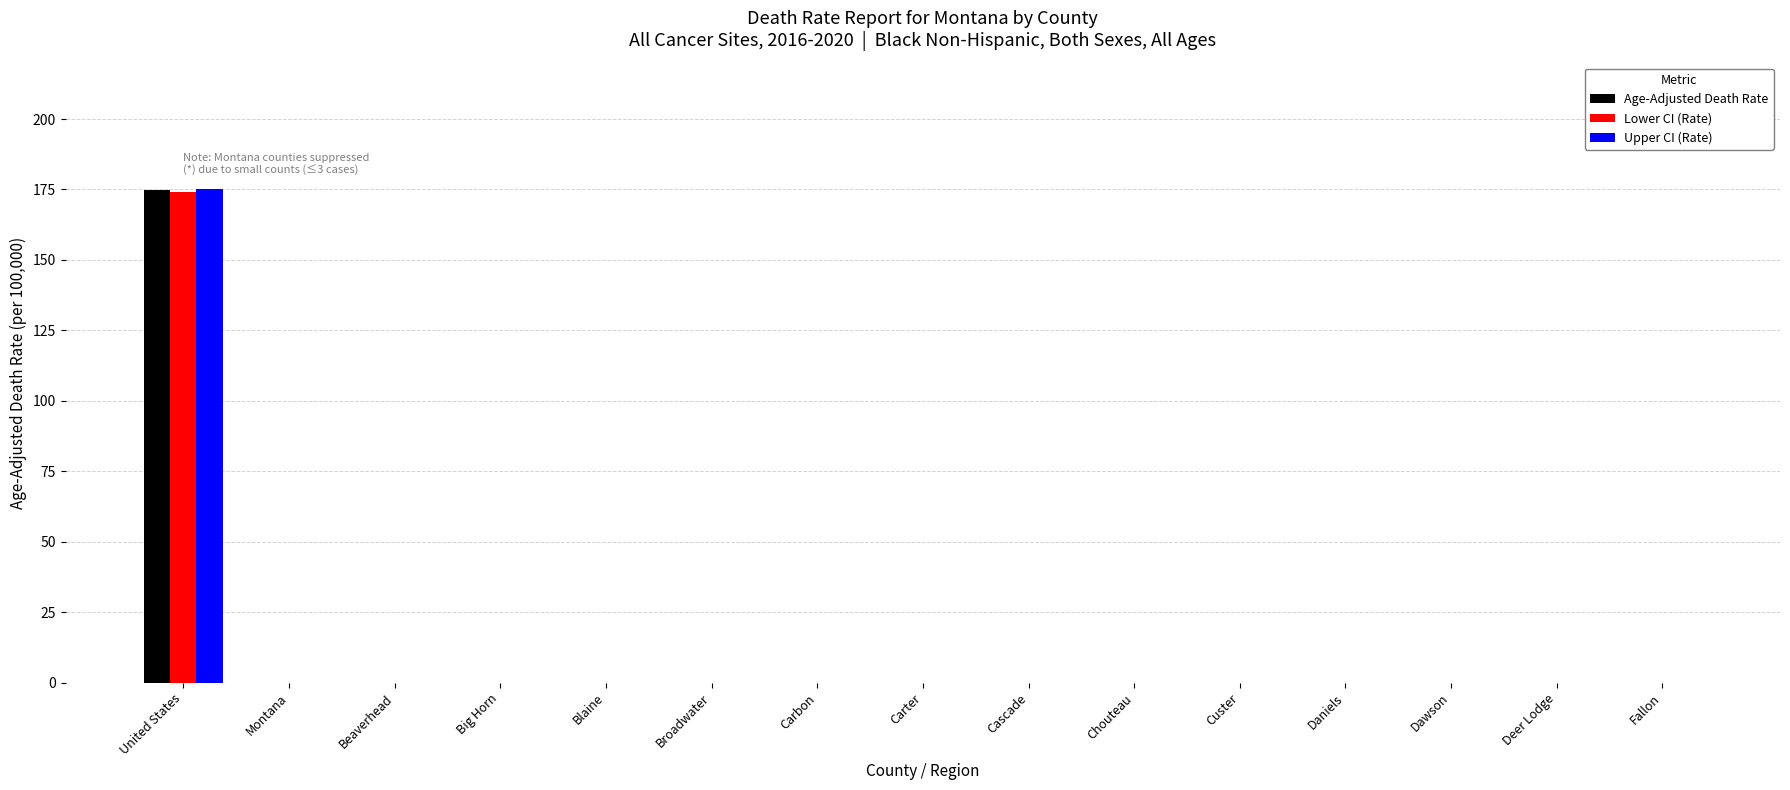

What is the sum of all Age-Adjusted Death Rate values?

174.7